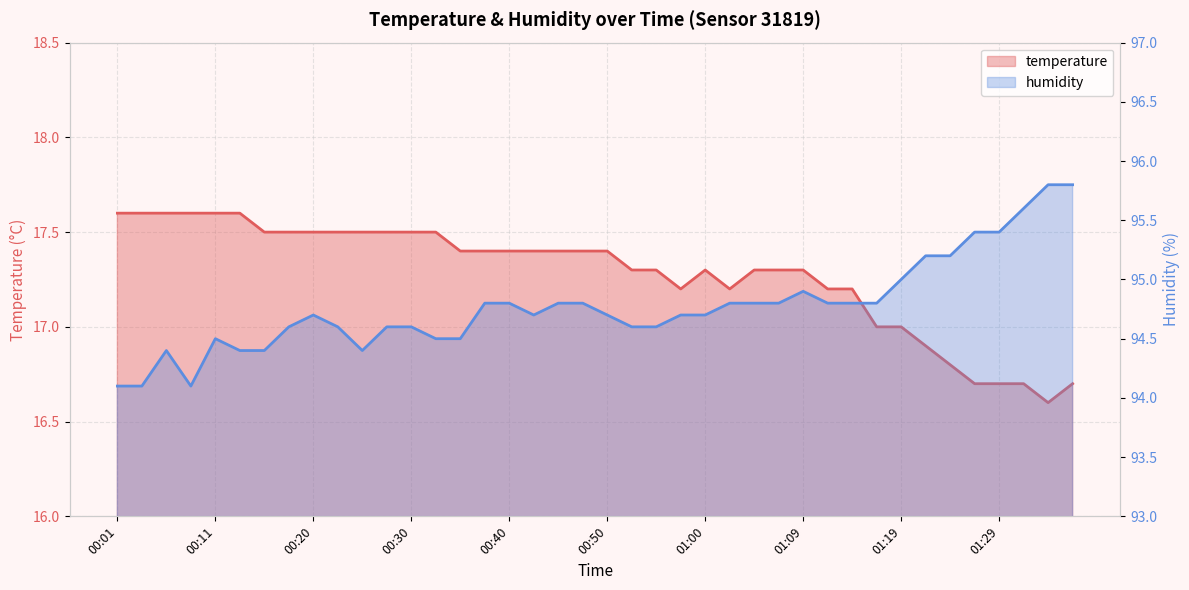

Reading left to right, extract all data points from this chart.

temperature: 00:01=17.6	00:03=17.6	00:06=17.6	00:08=17.6	00:11=17.6	00:13=17.6	00:16=17.5	00:18=17.5	00:20=17.5	00:23=17.5	00:25=17.5	00:28=17.5	00:30=17.5	00:33=17.5	00:35=17.4	00:38=17.4	00:40=17.4	00:42=17.4	00:45=17.4	00:47=17.4	00:50=17.4	00:52=17.3	00:55=17.3	00:57=17.2	01:00=17.3	01:02=17.2	01:04=17.3	01:07=17.3	01:09=17.3	01:12=17.2	01:14=17.2	01:17=17.0	01:19=17.0	01:22=16.9	01:24=16.8	01:27=16.7	01:29=16.7	01:32=16.7	01:34=16.6	01:36=16.7
humidity: 00:01=94.1	00:03=94.1	00:06=94.4	00:08=94.1	00:11=94.5	00:13=94.4	00:16=94.4	00:18=94.6	00:20=94.7	00:23=94.6	00:25=94.4	00:28=94.6	00:30=94.6	00:33=94.5	00:35=94.5	00:38=94.8	00:40=94.8	00:42=94.7	00:45=94.8	00:47=94.8	00:50=94.7	00:52=94.6	00:55=94.6	00:57=94.7	01:00=94.7	01:02=94.8	01:04=94.8	01:07=94.8	01:09=94.9	01:12=94.8	01:14=94.8	01:17=94.8	01:19=95.0	01:22=95.2	01:24=95.2	01:27=95.4	01:29=95.4	01:32=95.6	01:34=95.8	01:36=95.8